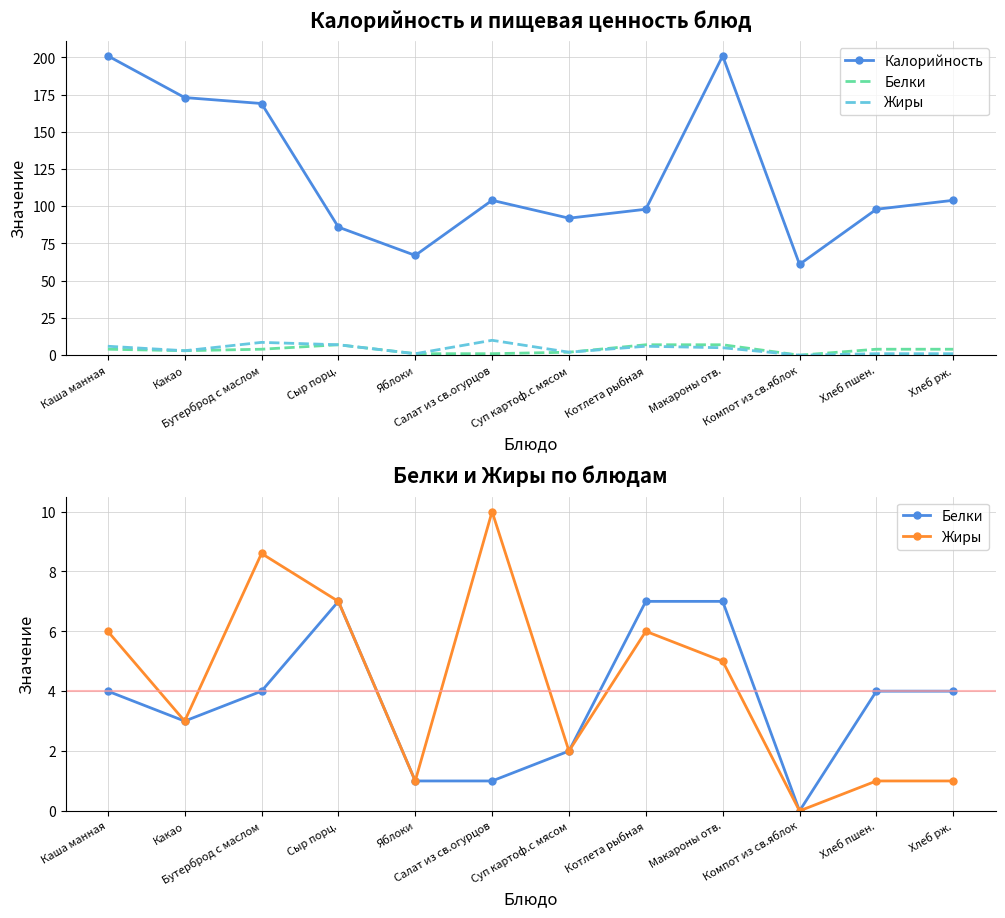

What is the average value of the Калорийность series?

121.2